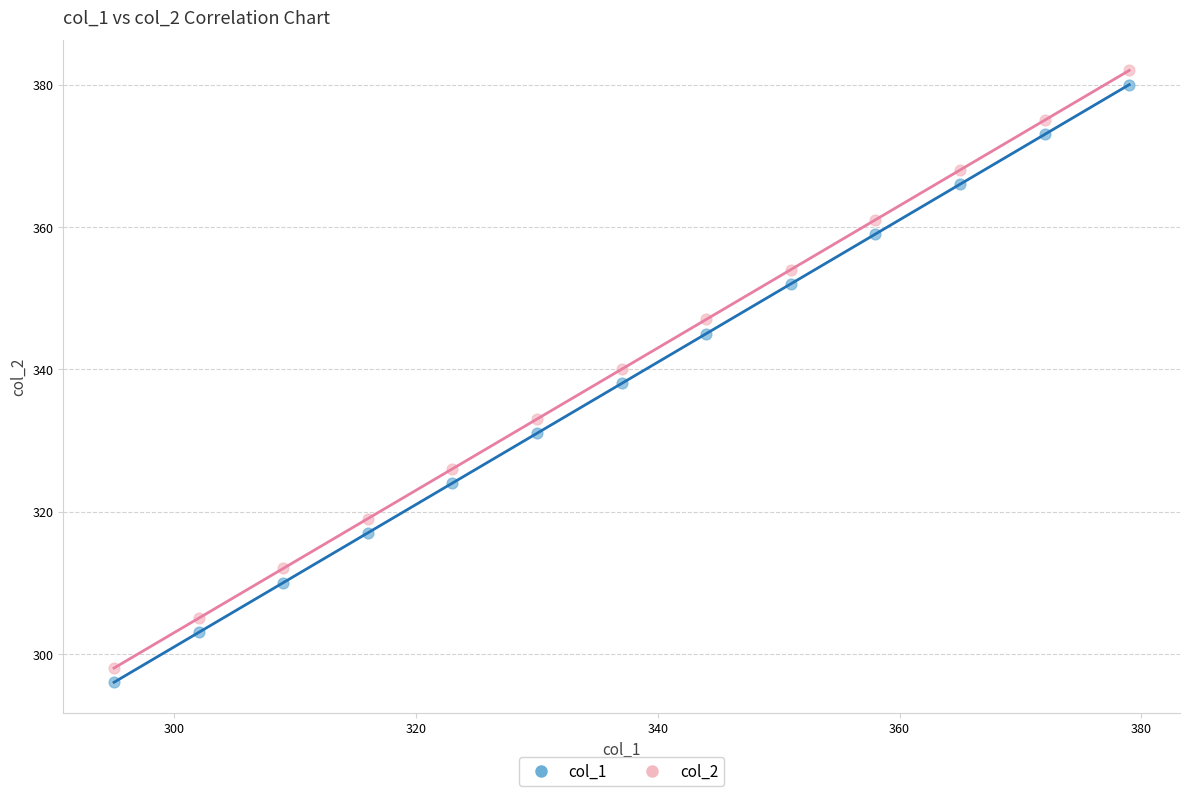

Across all data points, what is the range of Y values (max minus min)?

86